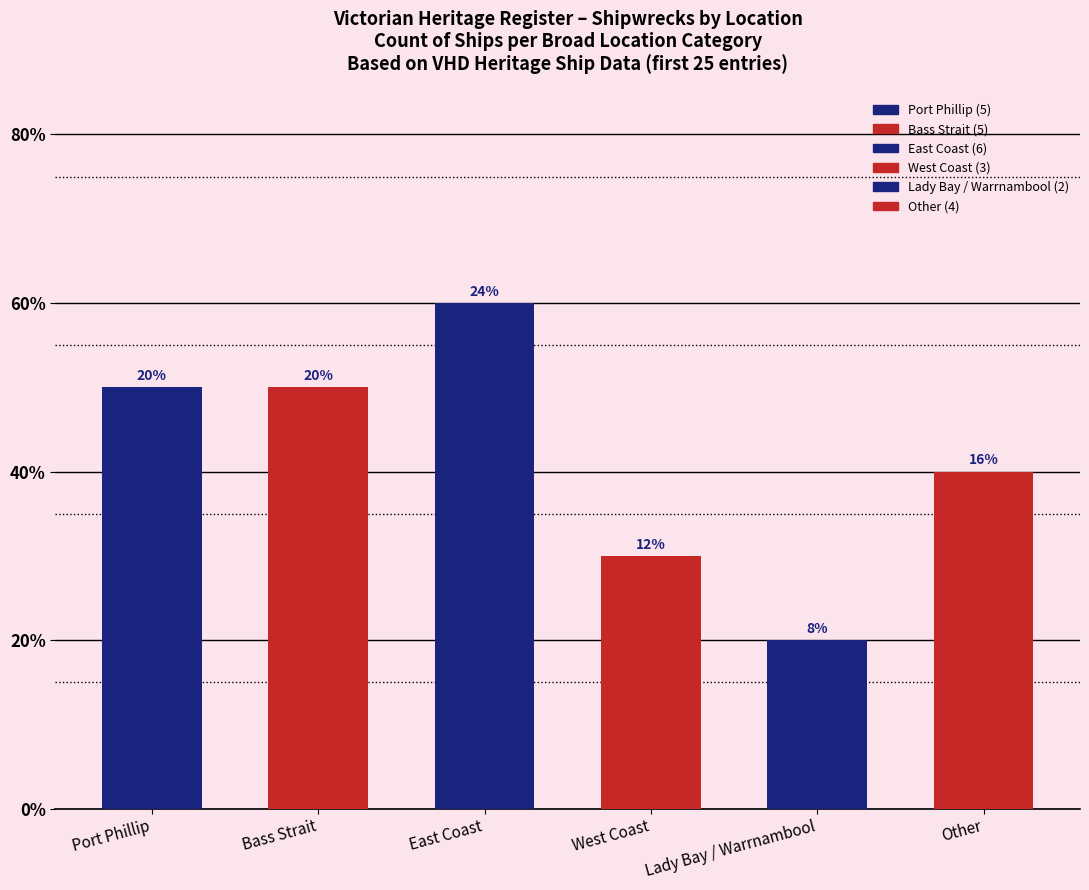

Reading left to right, what are all the values shown in this chart?

Port Phillip=5	Bass Strait=5	East Coast=6	West Coast=3	Lady Bay / Warrnambool=2	Other=4